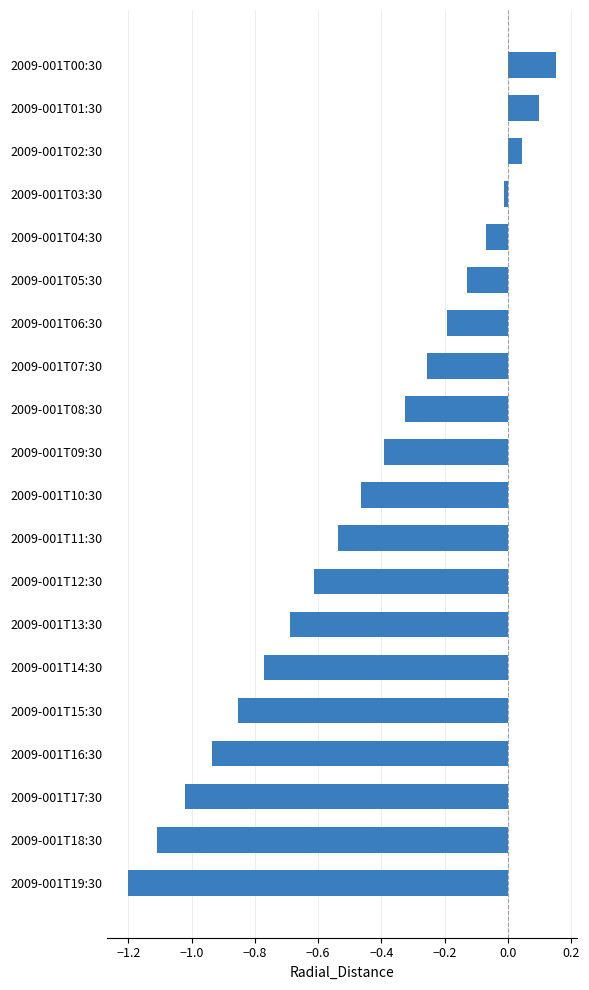

What is the minimum value shown in the chart?

-1.2